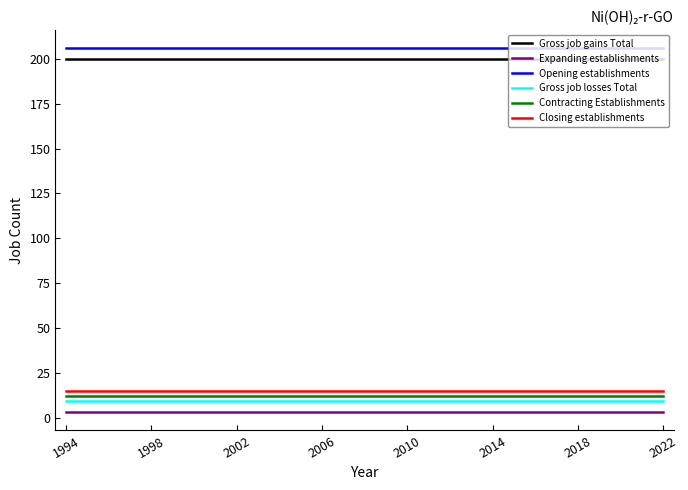

True or false: Gross job losses Total and Gross job gains Total cross at least once.

False